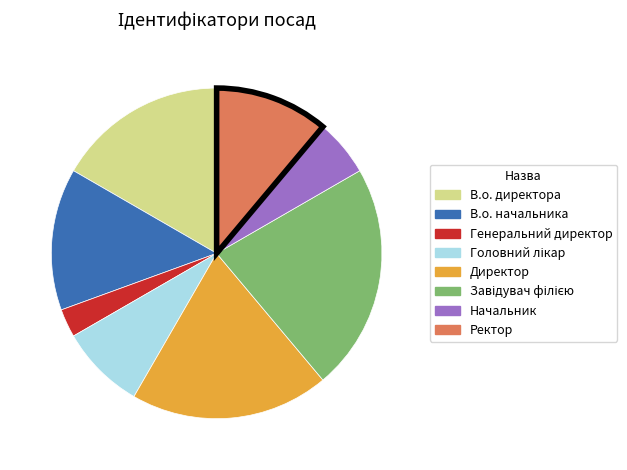

True or false: Директор accounts for 19% of the total.

True